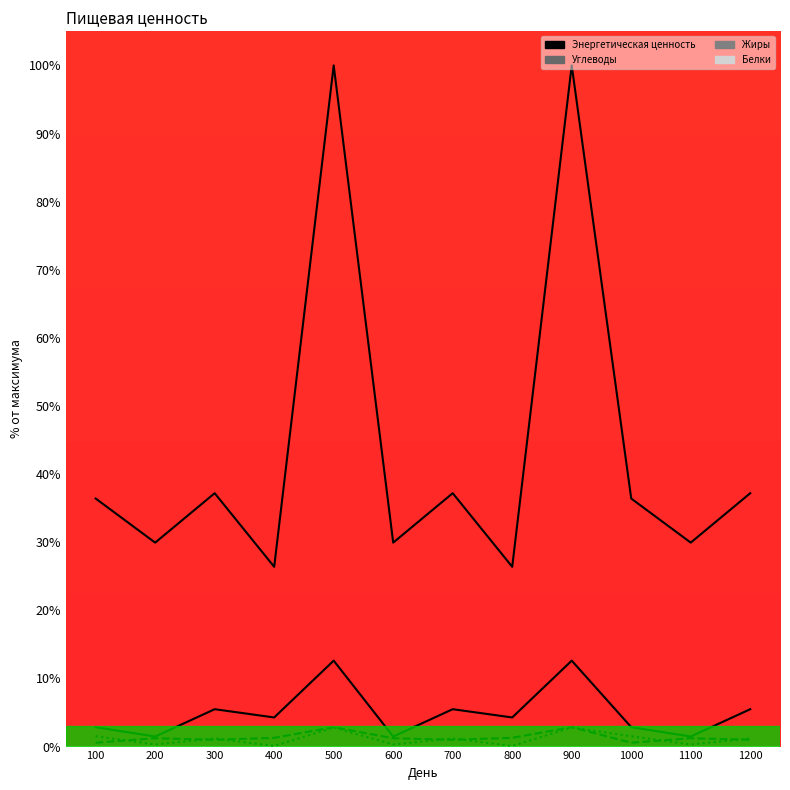

Rank the series by their maximum value, from lowest to highest.

Белки, Жиры, Углеводы, Энергетическая ценность